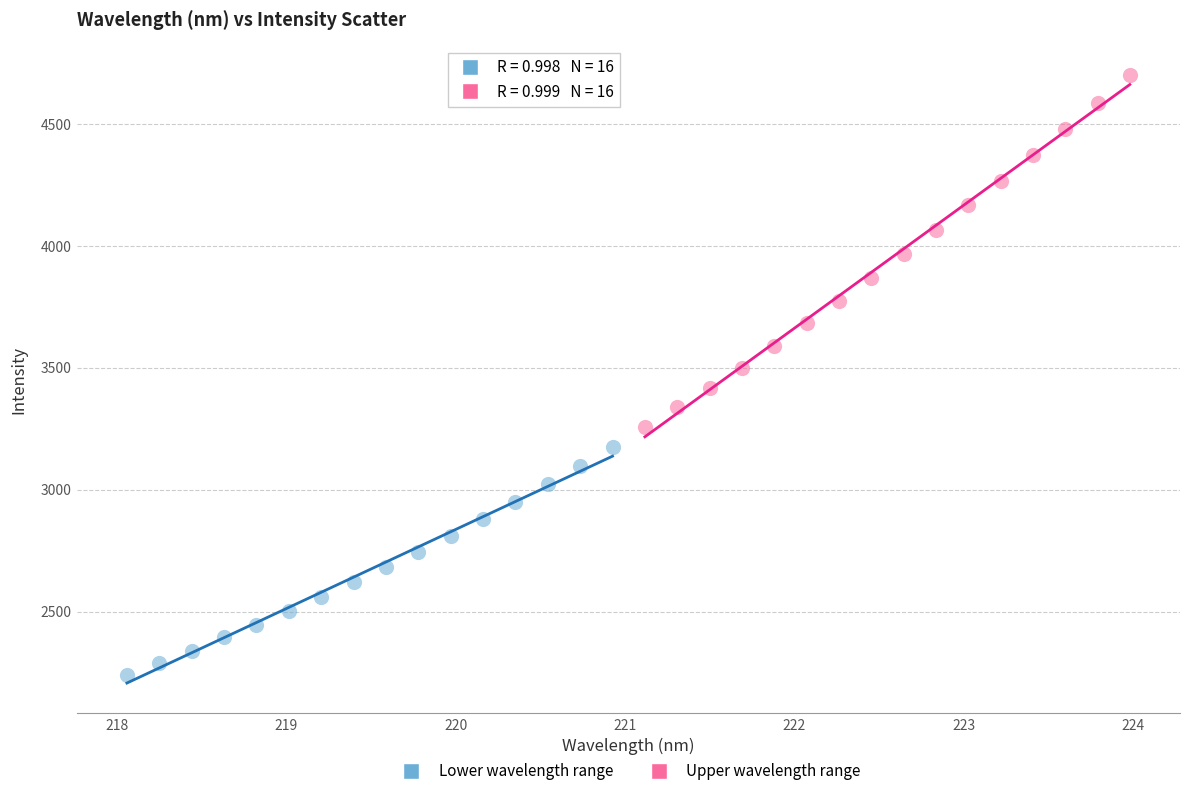

Which series reaches the minimum Y coordinate?

Lower wavelength range